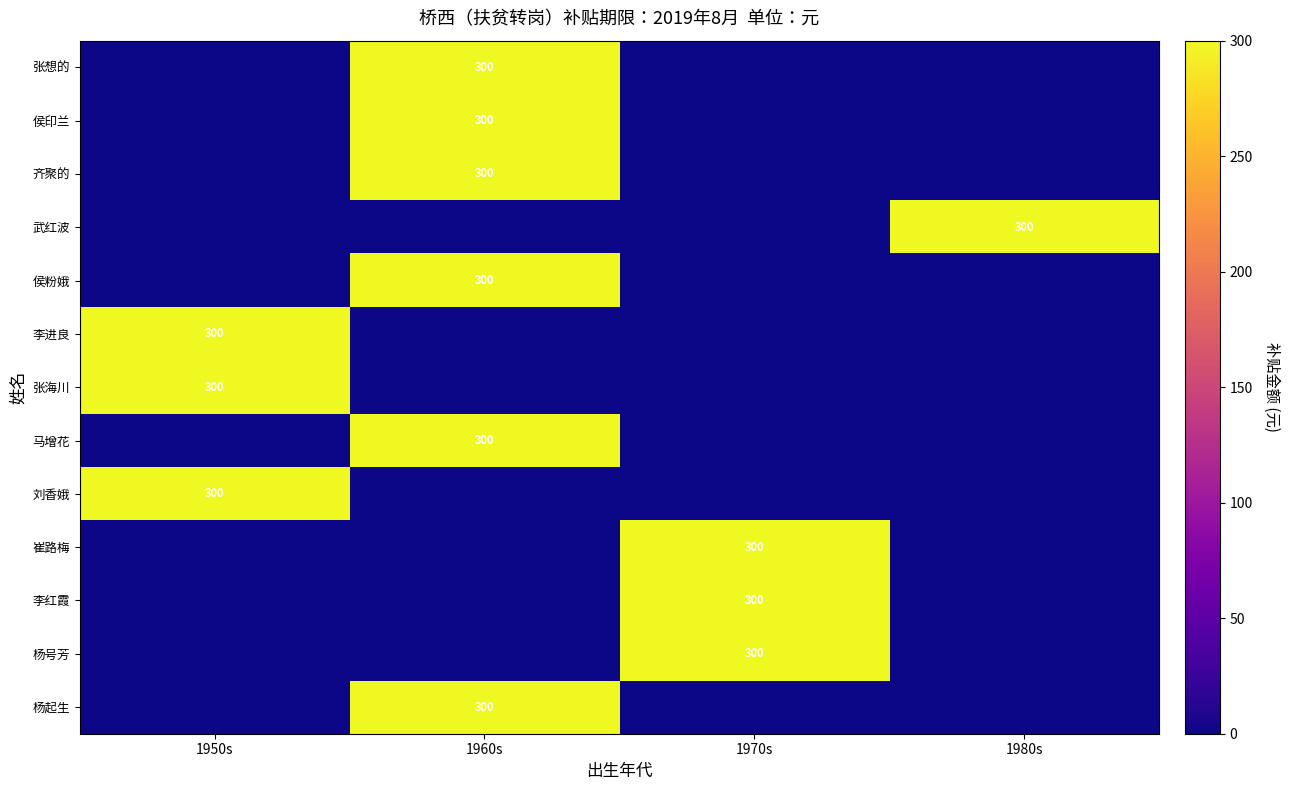

How many 张海川 values are between 0 and 300?

4